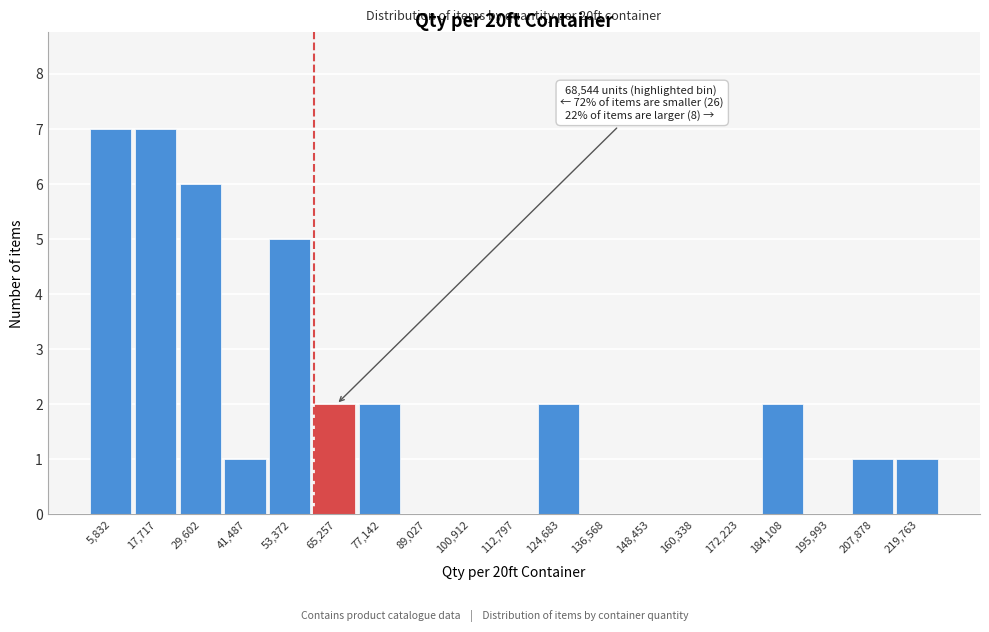

Reading left to right, list all the values displayed in this chart.

5,832=7	17,717=7	29,602=6	41,487=1	53,372=5	65,257=2	77,142=2	89,027=0	100,912=0	112,797=0	124,683=2	136,568=0	148,453=0	160,338=0	172,223=0	184,108=2	195,993=0	207,878=1	219,763=1